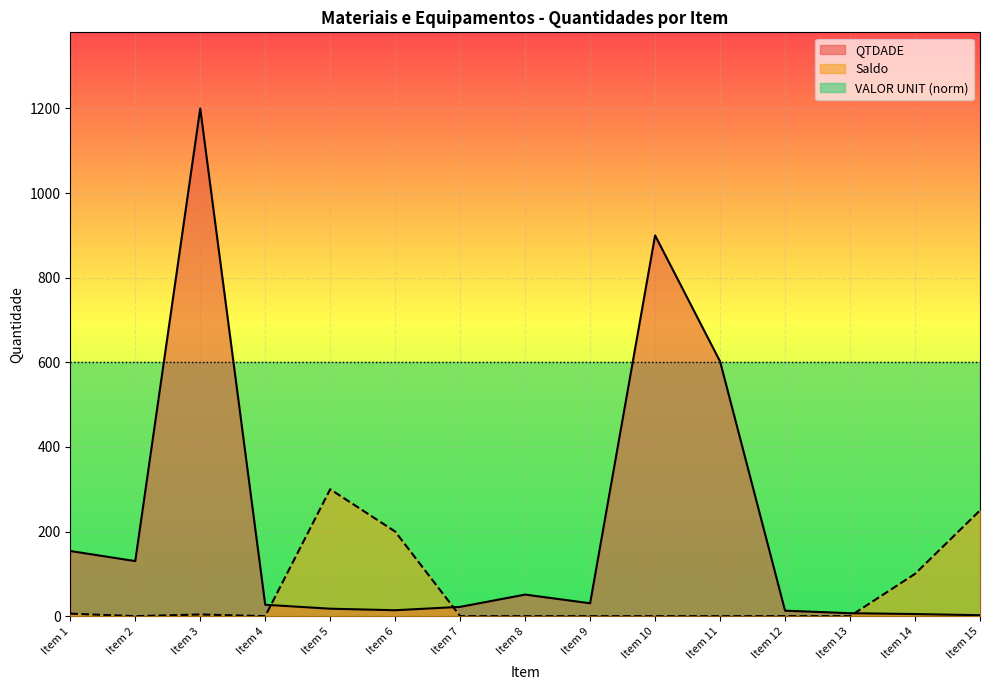

Is it true that QTDADE equals 48.1 at Item 9?

False